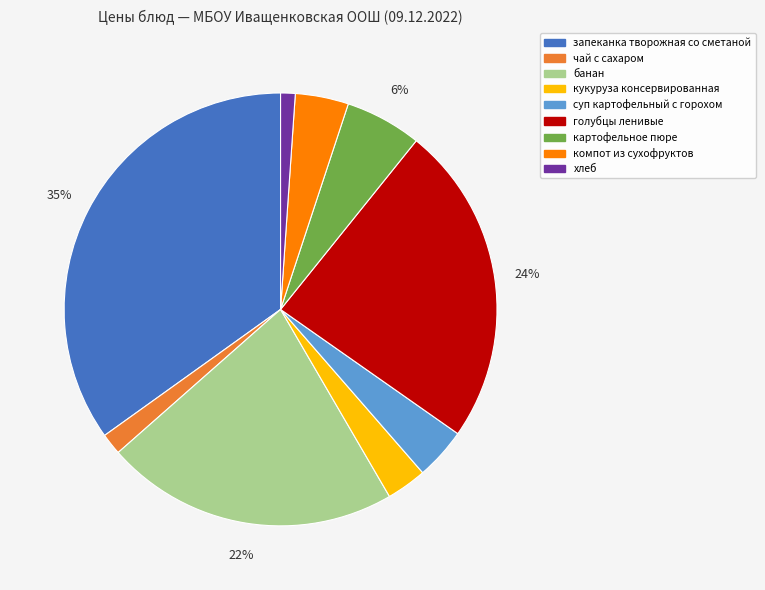

What percentage is the банан slice, to the nearest percent?

22%